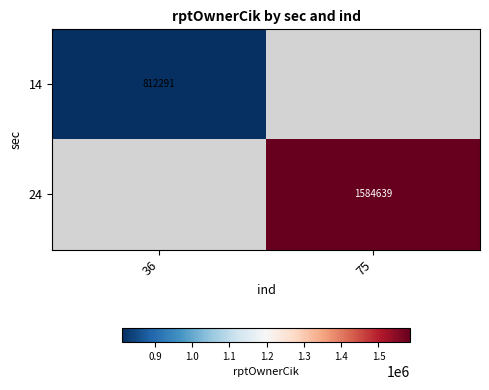

Is it true that 24 equals 2747384 at 75?

False